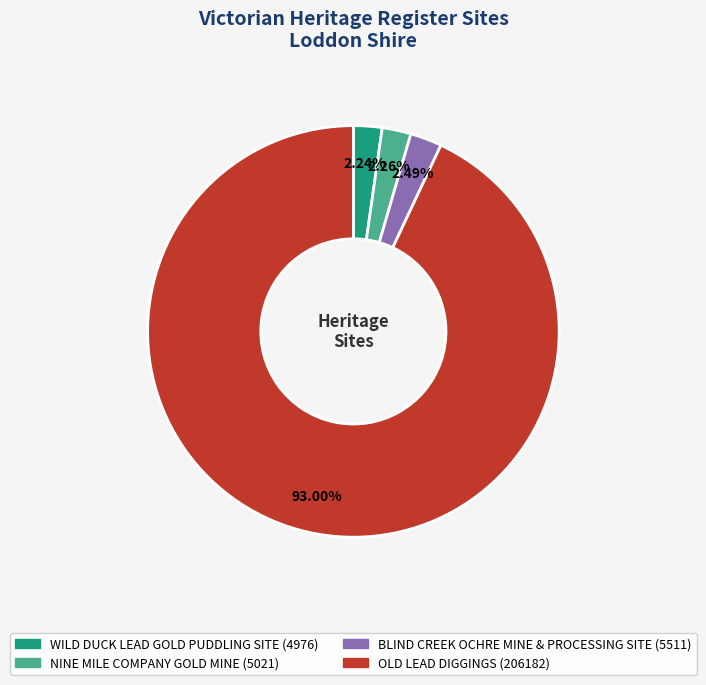

Is BLIND CREEK OCHRE MINE & PROCESSING SITE the majority of the pie?

No